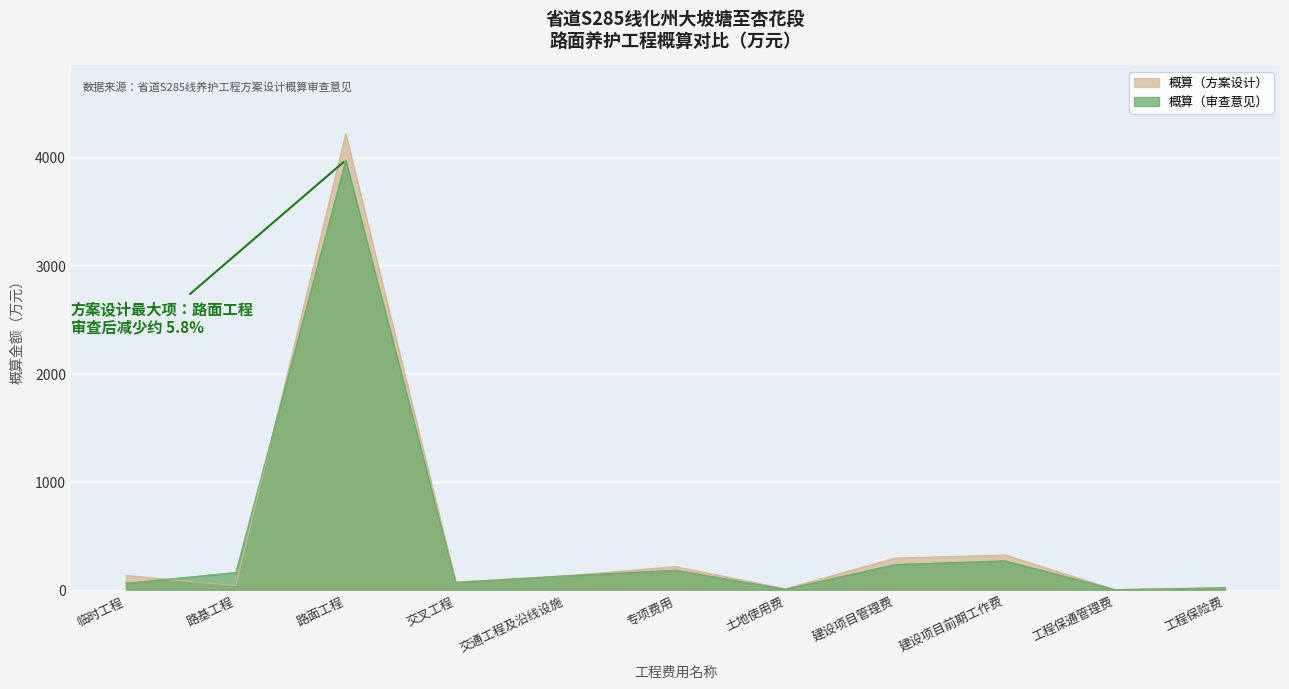

Is it true that 概算（方案设计） equals 292.8 at 建设项目管理费?

True